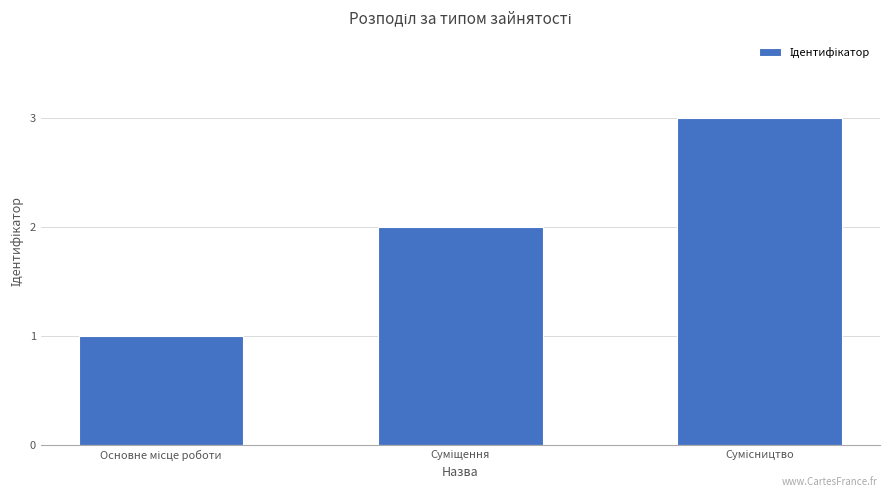

Does the chart contain any negative values?

No